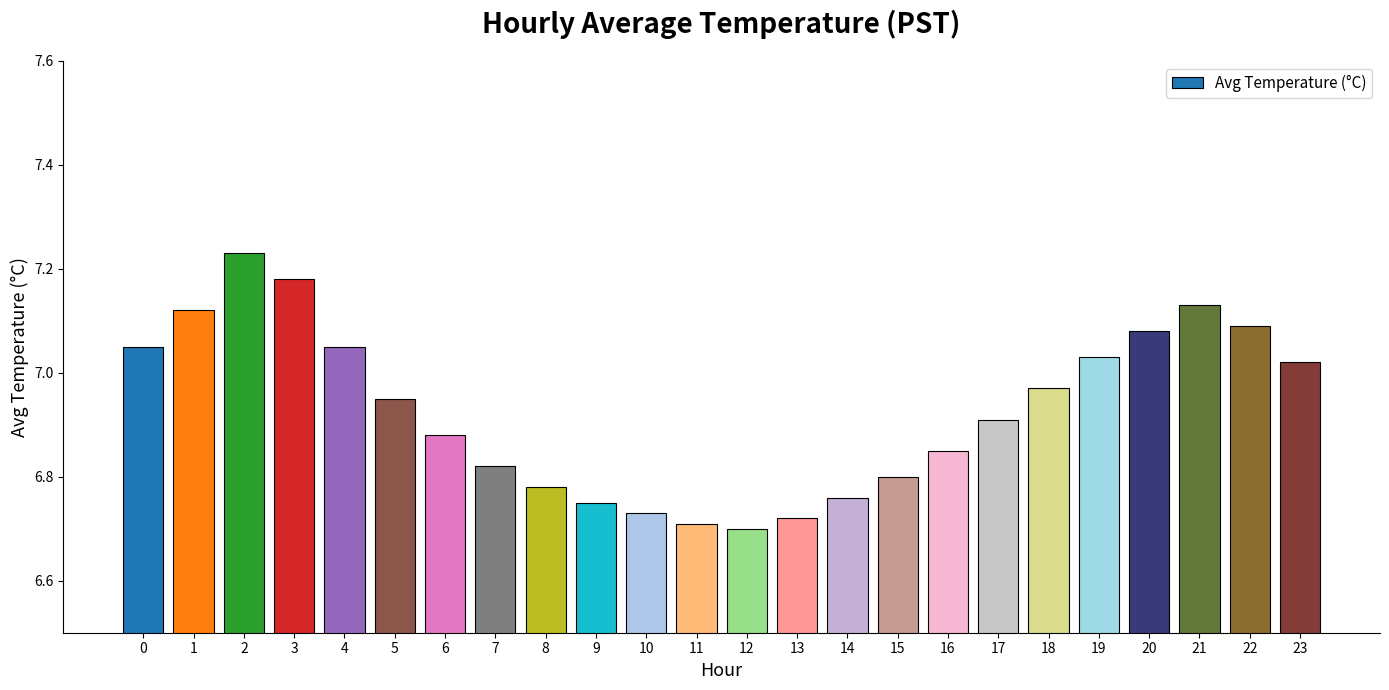

What is the change in value from 11 to 23?

+0.3